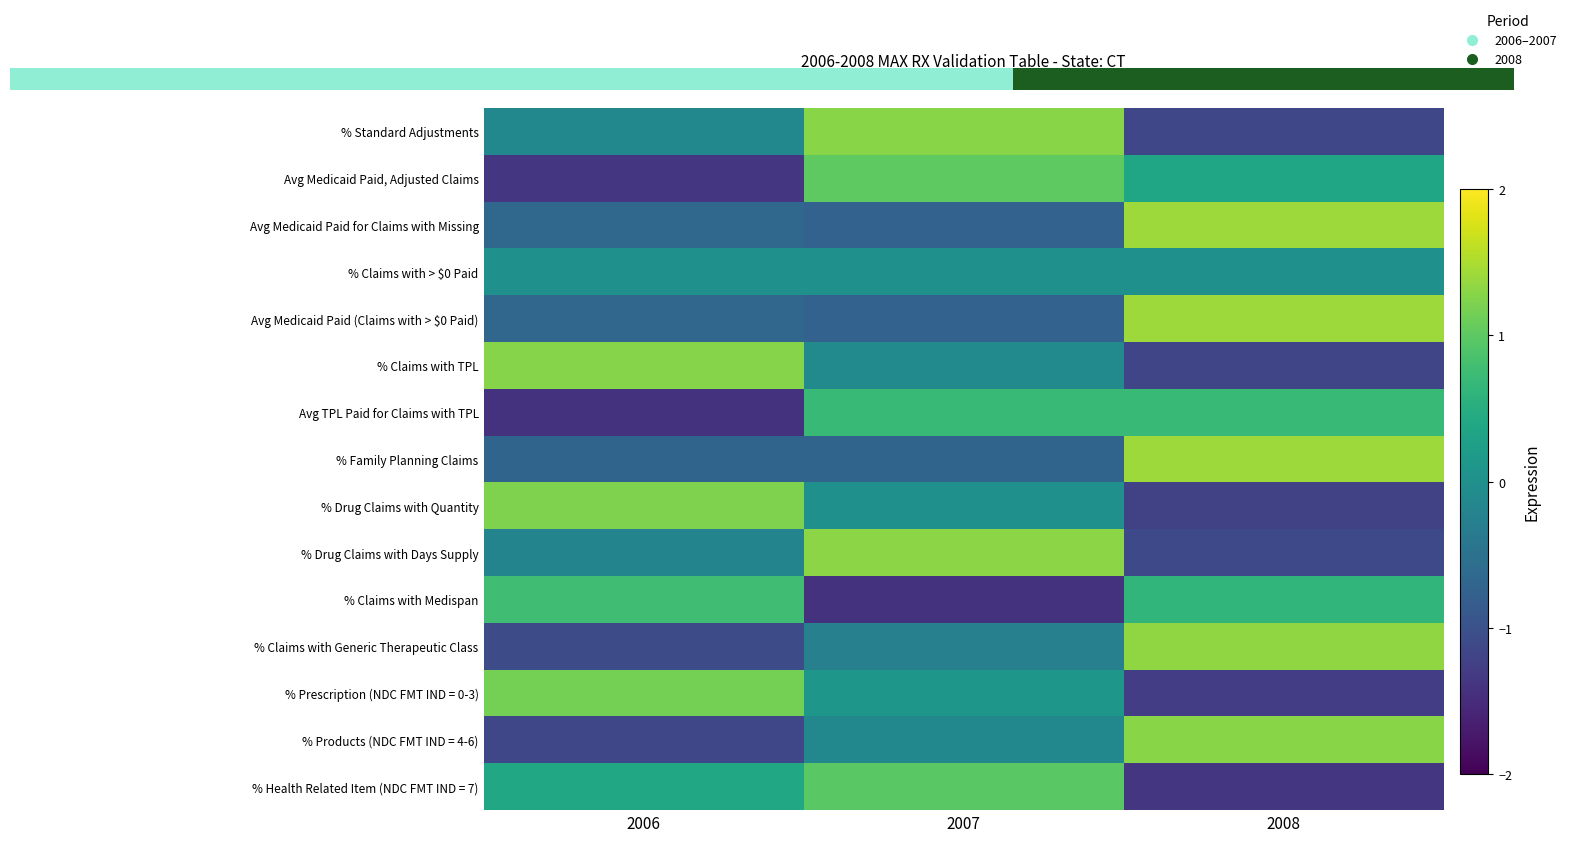

Which label corresponds to the smallest value in the chart?

2006